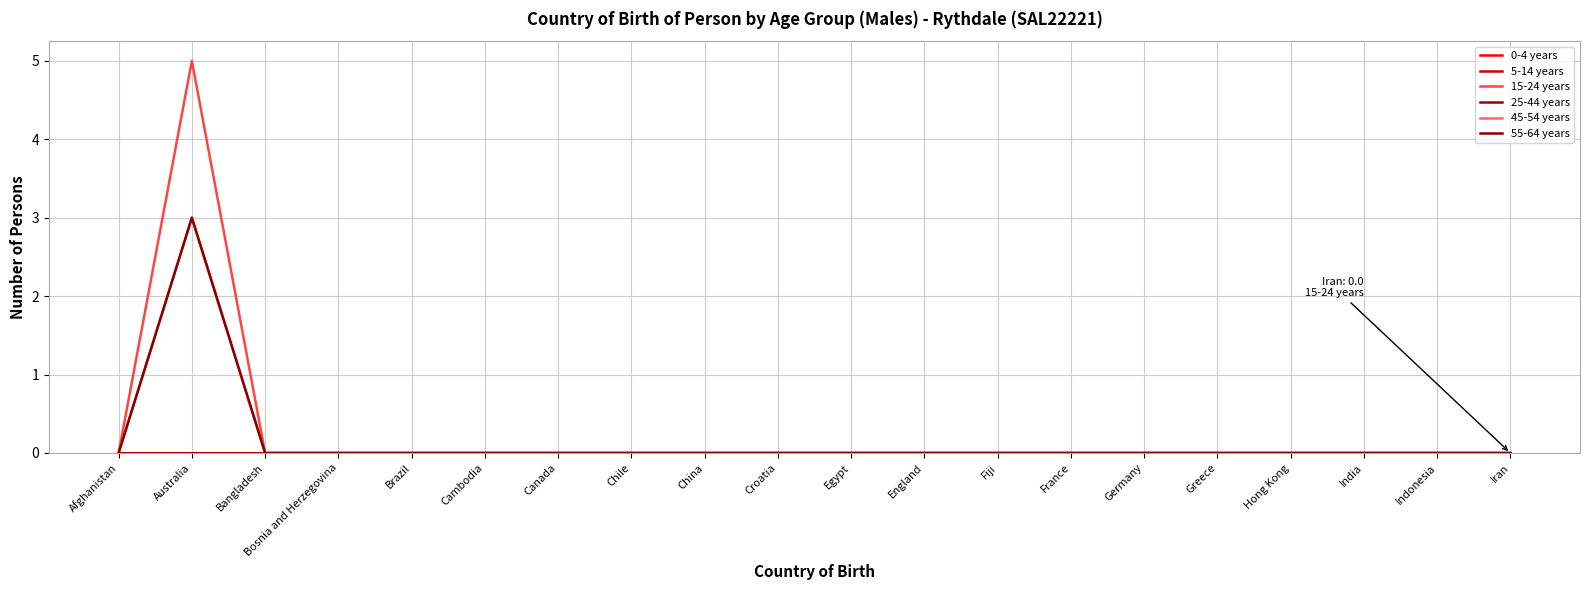

Which category has the highest value in the 5-14 years series?

Afghanistan